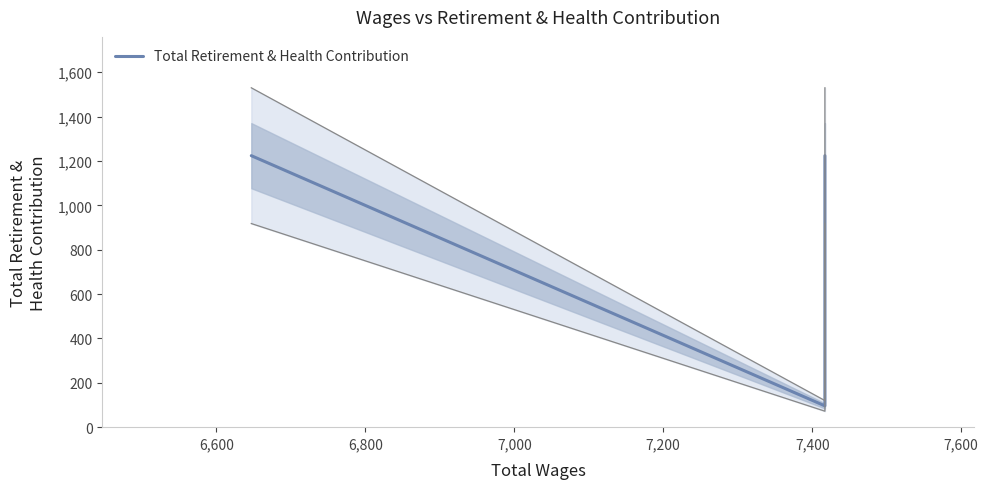

How many lines are shown in the chart?

1